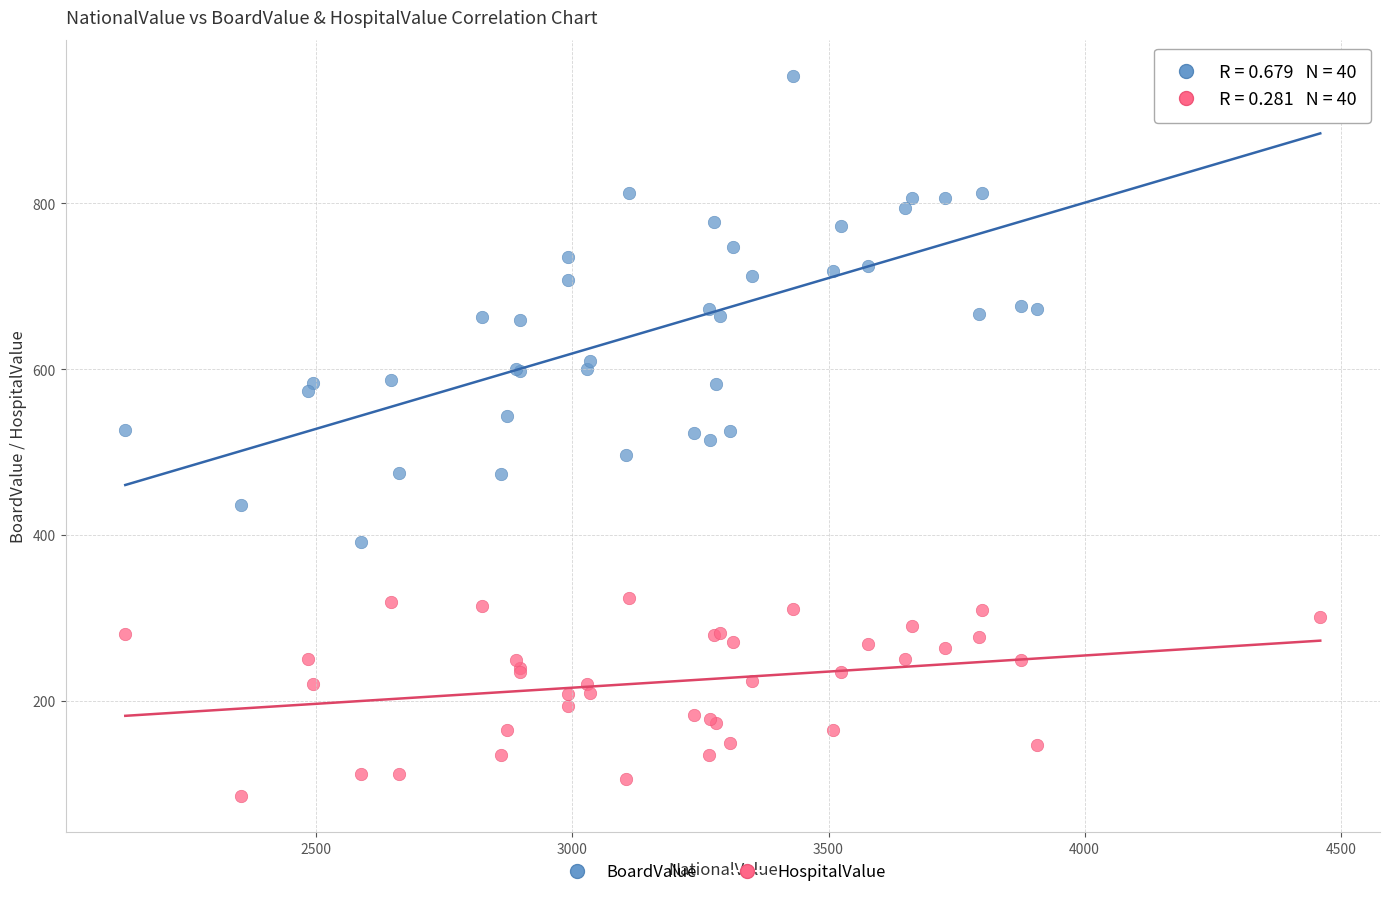

Which series contains the lowest Y value?

HospitalValue